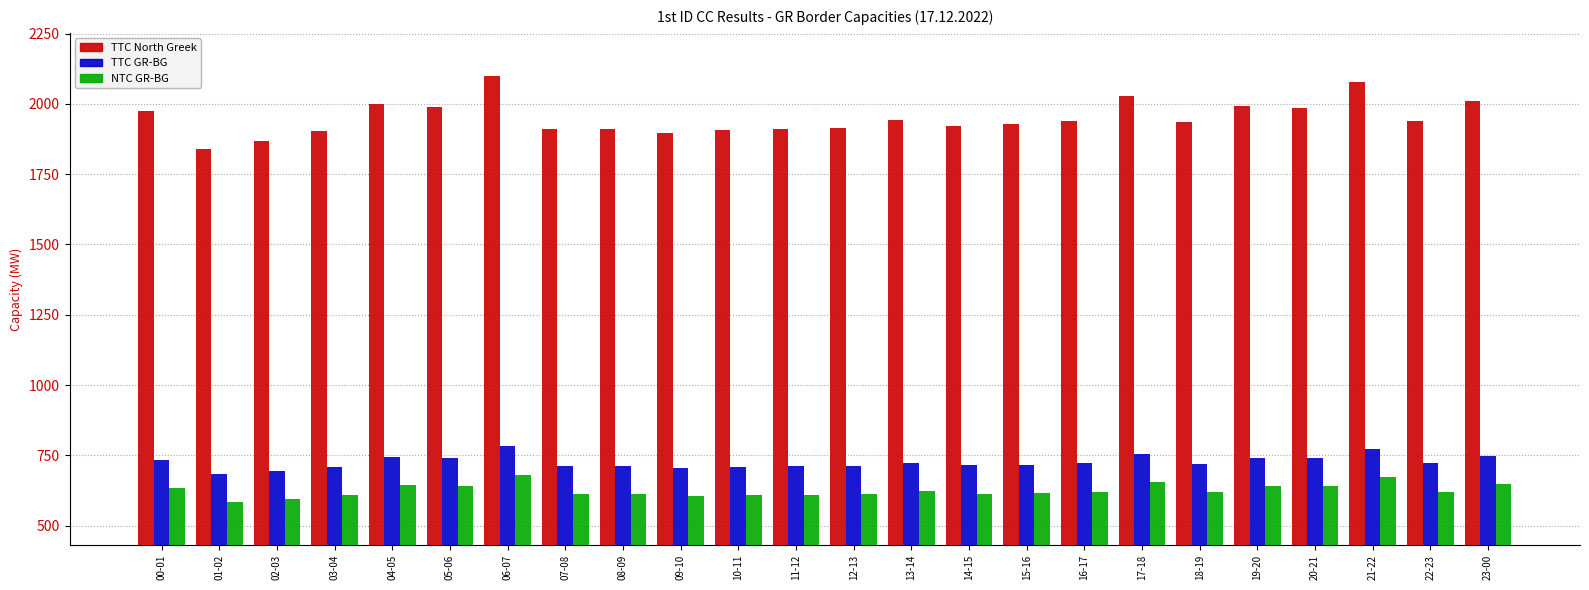

List the series in order of their peak value, lowest first.

NTC GR-BG, TTC GR-BG, TTC North Greek